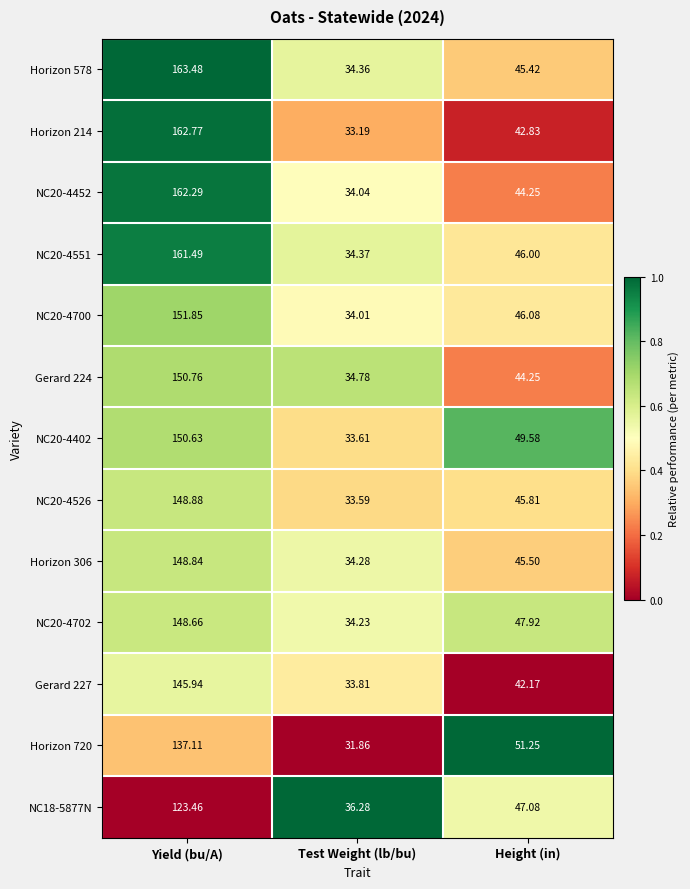

Which series has the largest total across all categories?

Horizon 578